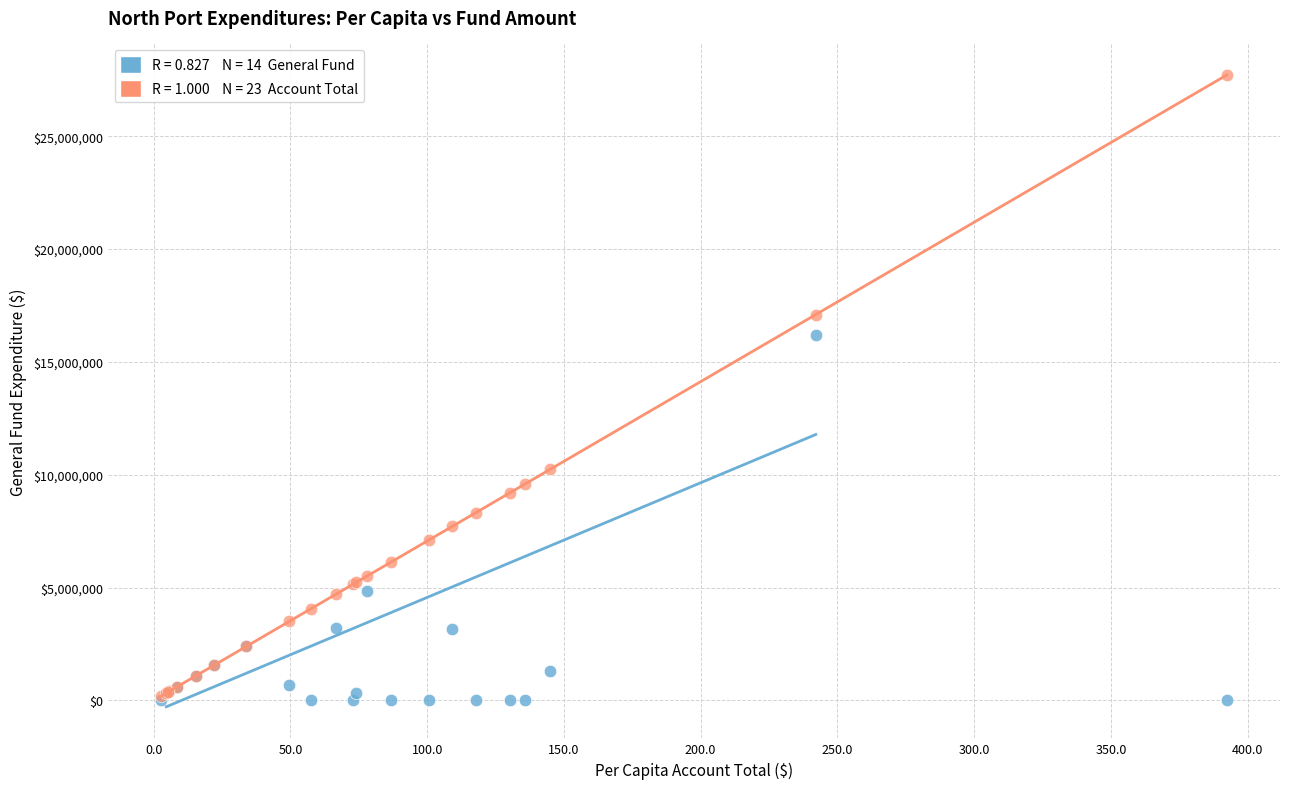

Across all series, what Y value is closest to 13856735?

16200555